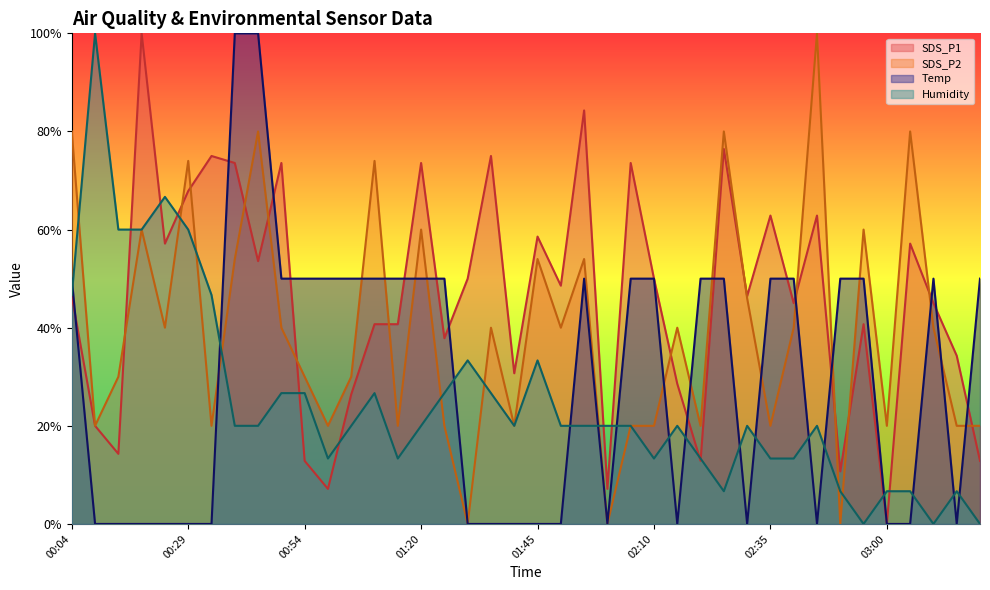

Is it true that Humidity equals 0.1 at 01:25?

False